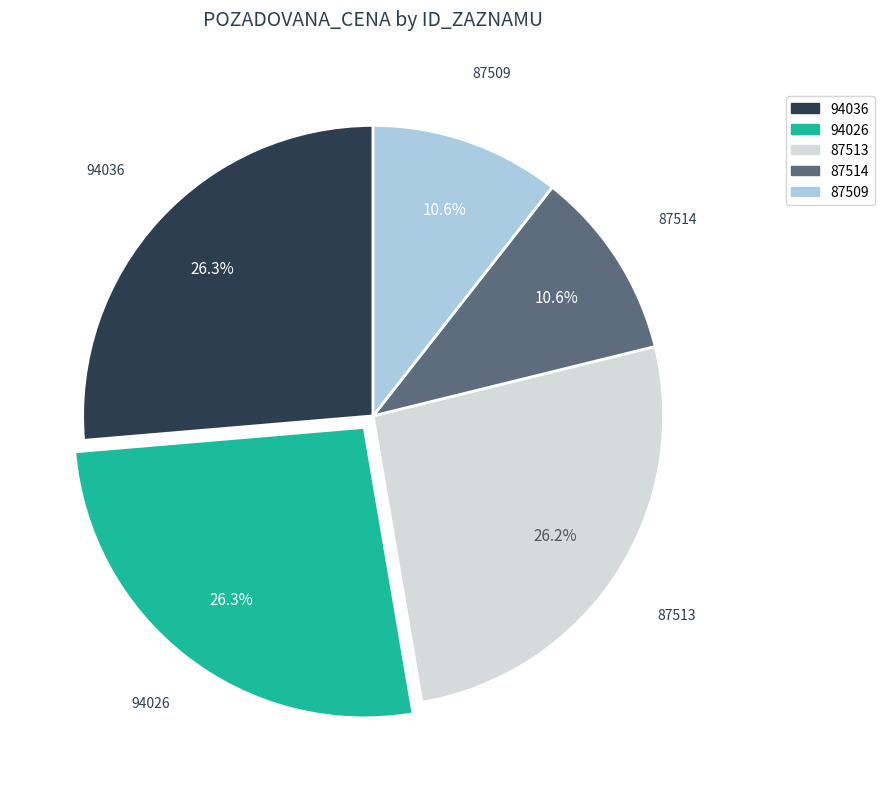

Is 94036 the majority of the pie?

No